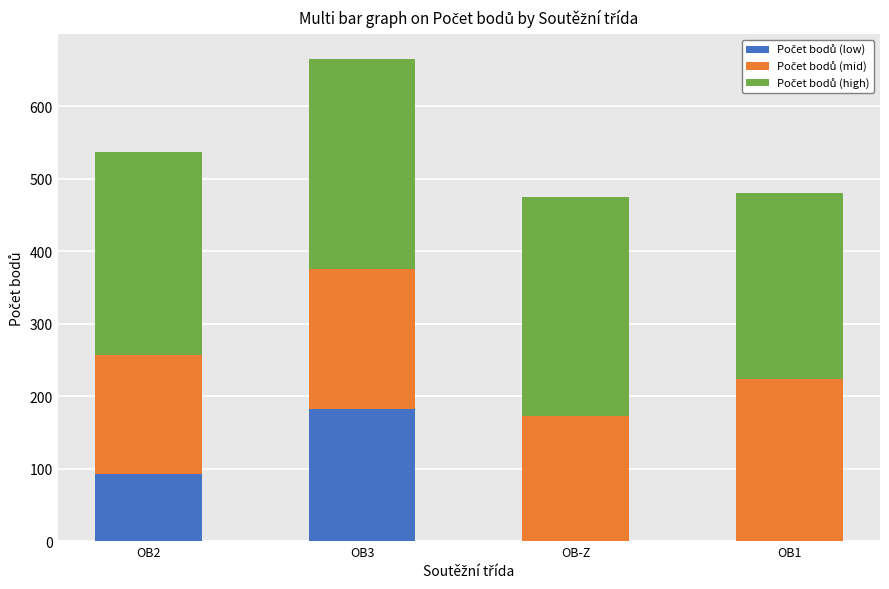

Does the chart contain stacked bars?

Yes